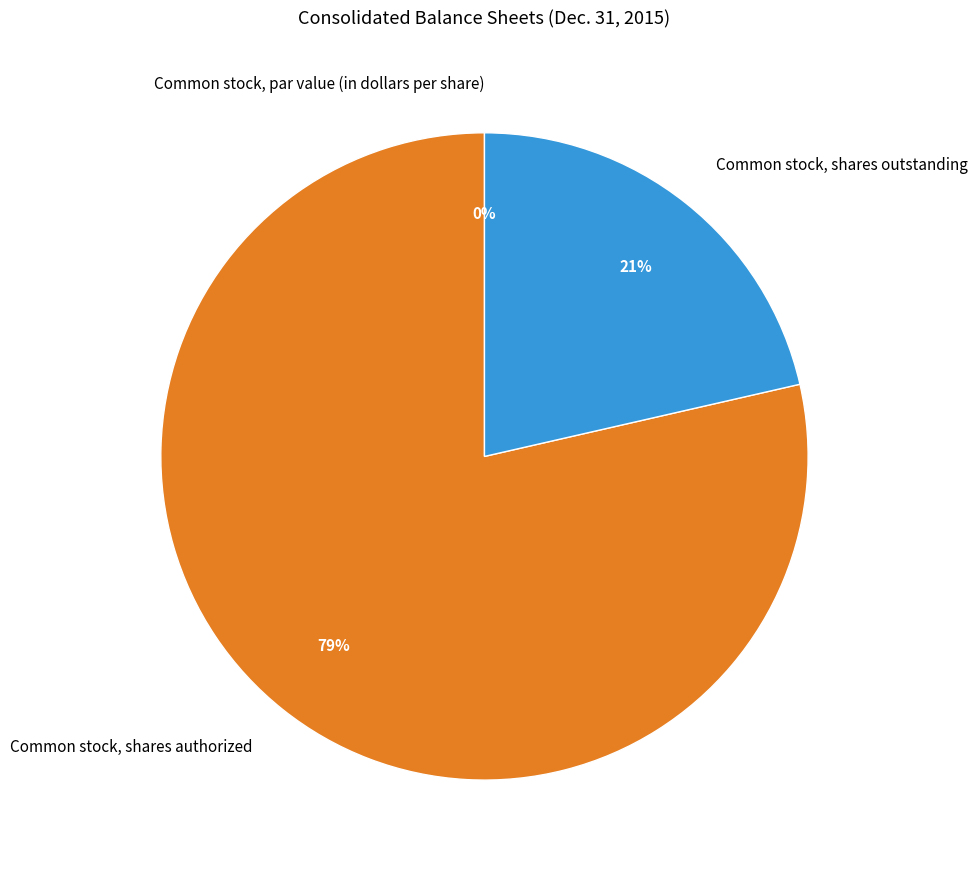

Which slice is the smallest?

Common stock, par value (in dollars per share)